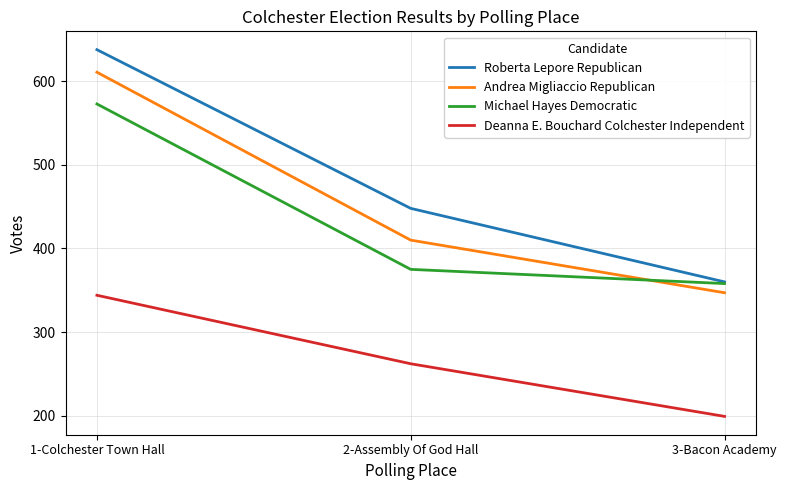

Is this an area chart (filled region under the line)?

No